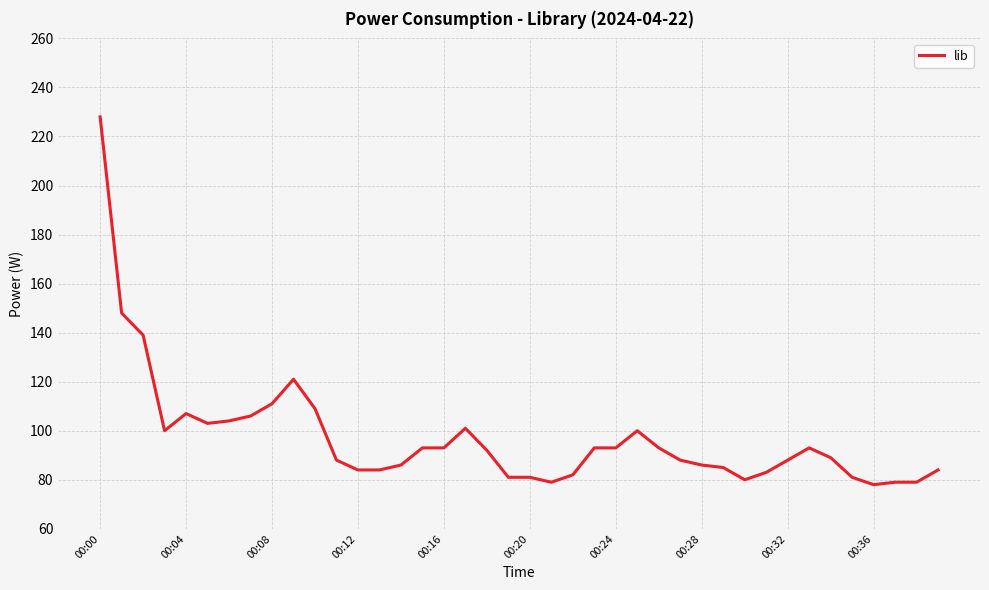

Reading right to left, list all the values displayed in this chart.

84	79	79	78	81	89	93	88	83	80	85	86	88	93	100	93	93	82	79	81	81	92	101	93	93	86	84	84	88	109	121	111	106	104	103	107	100	139	148	228